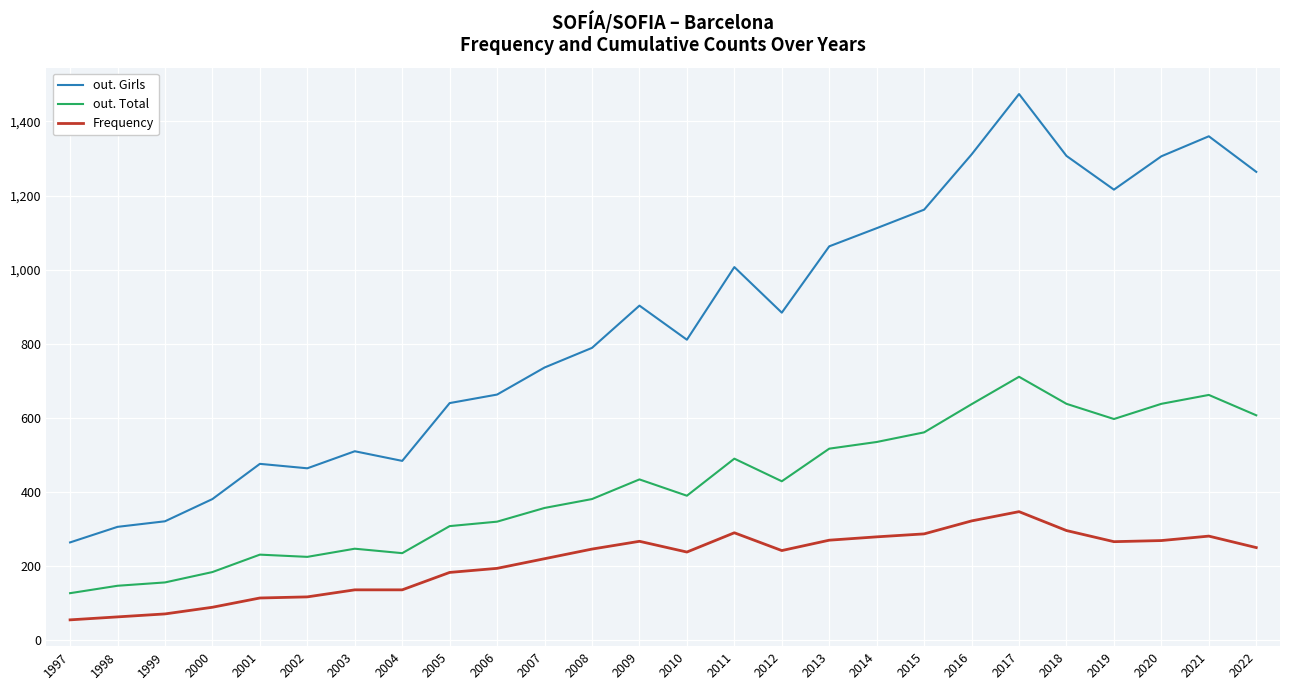

What is the difference between the out. Total values at 2022 and 1997?

480